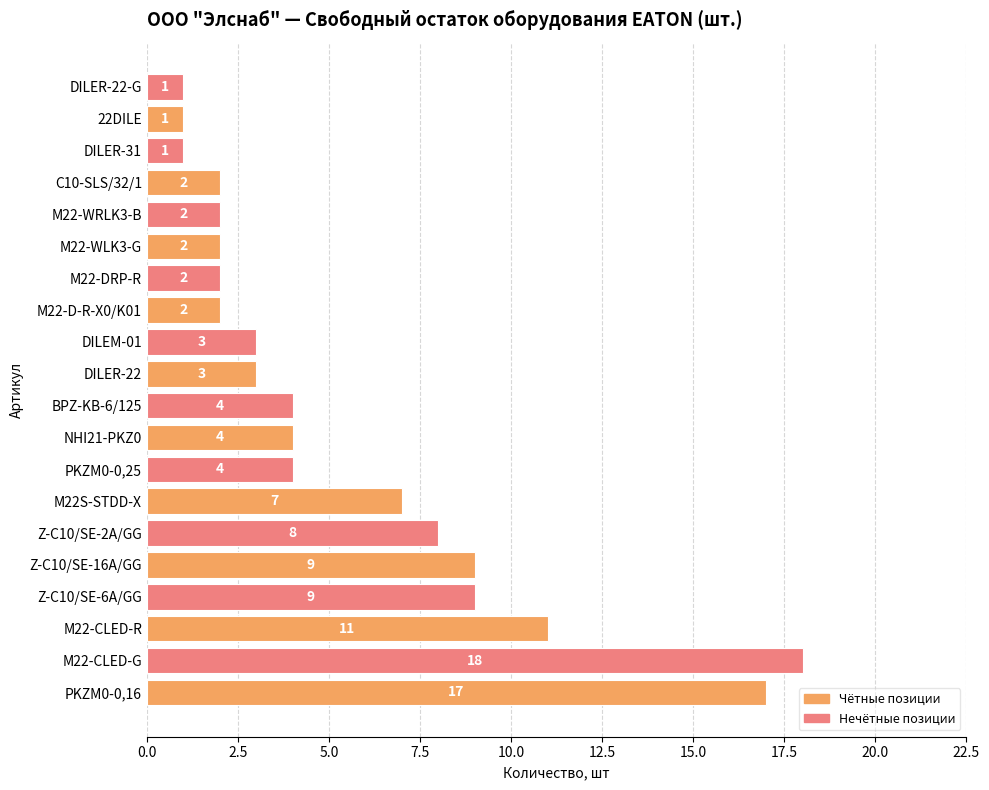

What is the difference between the maximum and minimum values?

17